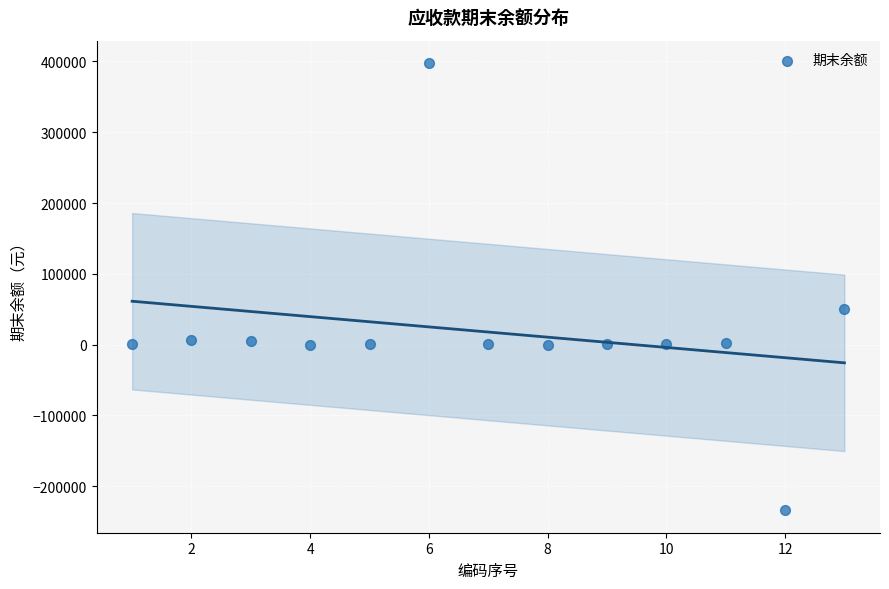

What Y value in the scatter plot is closest to 81861?

50000.0